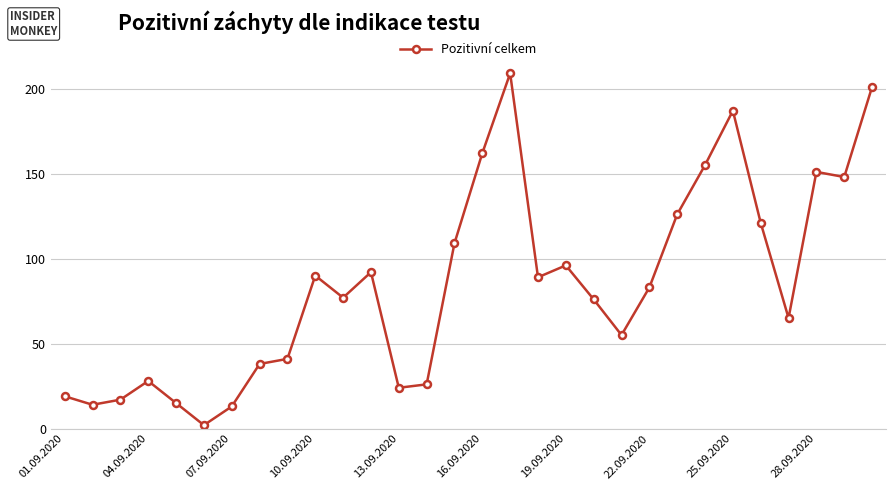

What is the maximum value shown in the chart?

209